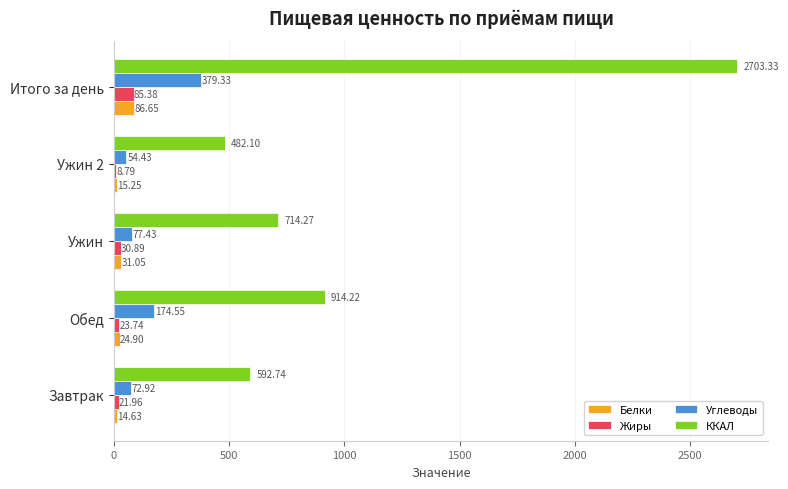

What is the sum of the Белки values at Ужин and Завтрак?

45.7